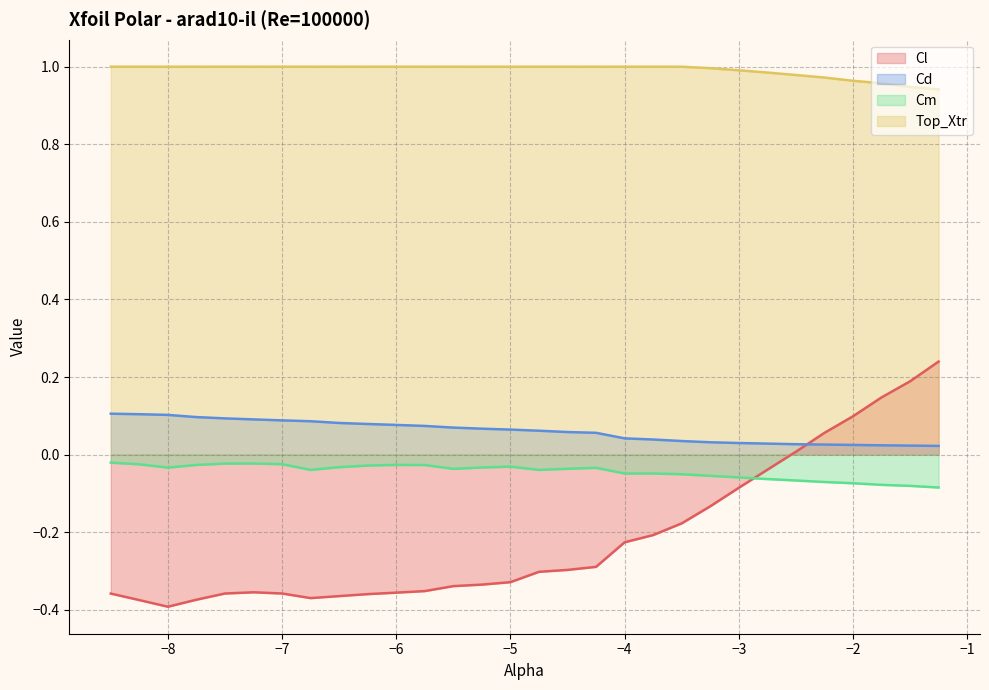

Reading left to right, extract all data points from this chart.

Cl: -8.5=-0.4	-8.25=-0.4	-8.0=-0.4	-7.75=-0.4	-7.5=-0.4	-7.25=-0.4	-7.0=-0.4	-6.75=-0.4	-6.5=-0.4	-6.25=-0.4	-6.0=-0.4	-5.75=-0.4	-5.5=-0.3	-5.25=-0.3	-5.0=-0.3	-4.75=-0.3	-4.5=-0.3	-4.25=-0.3	-4.0=-0.2	-3.75=-0.2	-3.5=-0.2	-3.25=-0.1	-3.0=-0.1	-2.75=-0.0	-2.5=0.0	-2.25=0.1	-2.0=0.1	-1.75=0.1	-1.5=0.2	-1.25=0.2
Cd: -8.5=0.1	-8.25=0.1	-8.0=0.1	-7.75=0.1	-7.5=0.1	-7.25=0.1	-7.0=0.1	-6.75=0.1	-6.5=0.1	-6.25=0.1	-6.0=0.1	-5.75=0.1	-5.5=0.1	-5.25=0.1	-5.0=0.1	-4.75=0.1	-4.5=0.1	-4.25=0.1	-4.0=0.0	-3.75=0.0	-3.5=0.0	-3.25=0.0	-3.0=0.0	-2.75=0.0	-2.5=0.0	-2.25=0.0	-2.0=0.0	-1.75=0.0	-1.5=0.0	-1.25=0.0
Cm: -8.5=-0.0	-8.25=-0.0	-8.0=-0.0	-7.75=-0.0	-7.5=-0.0	-7.25=-0.0	-7.0=-0.0	-6.75=-0.0	-6.5=-0.0	-6.25=-0.0	-6.0=-0.0	-5.75=-0.0	-5.5=-0.0	-5.25=-0.0	-5.0=-0.0	-4.75=-0.0	-4.5=-0.0	-4.25=-0.0	-4.0=-0.0	-3.75=-0.0	-3.5=-0.1	-3.25=-0.1	-3.0=-0.1	-2.75=-0.1	-2.5=-0.1	-2.25=-0.1	-2.0=-0.1	-1.75=-0.1	-1.5=-0.1	-1.25=-0.1
Top_Xtr: -8.5=1.0	-8.25=1.0	-8.0=1.0	-7.75=1.0	-7.5=1.0	-7.25=1.0	-7.0=1.0	-6.75=1.0	-6.5=1.0	-6.25=1.0	-6.0=1.0	-5.75=1.0	-5.5=1.0	-5.25=1.0	-5.0=1.0	-4.75=1.0	-4.5=1.0	-4.25=1.0	-4.0=1.0	-3.75=1.0	-3.5=1.0	-3.25=1.0	-3.0=1.0	-2.75=1.0	-2.5=1.0	-2.25=1.0	-2.0=1.0	-1.75=1.0	-1.5=0.9	-1.25=0.9